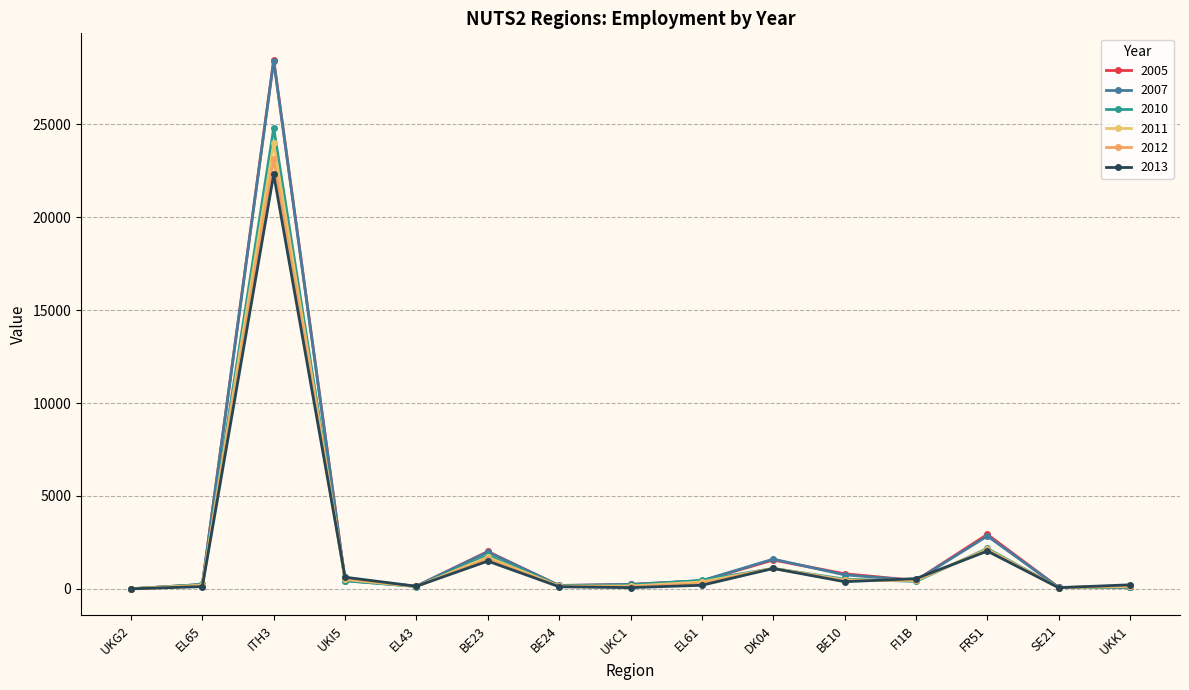

After their last crossing, which series has the higher values: 2010 or 2007?

2007